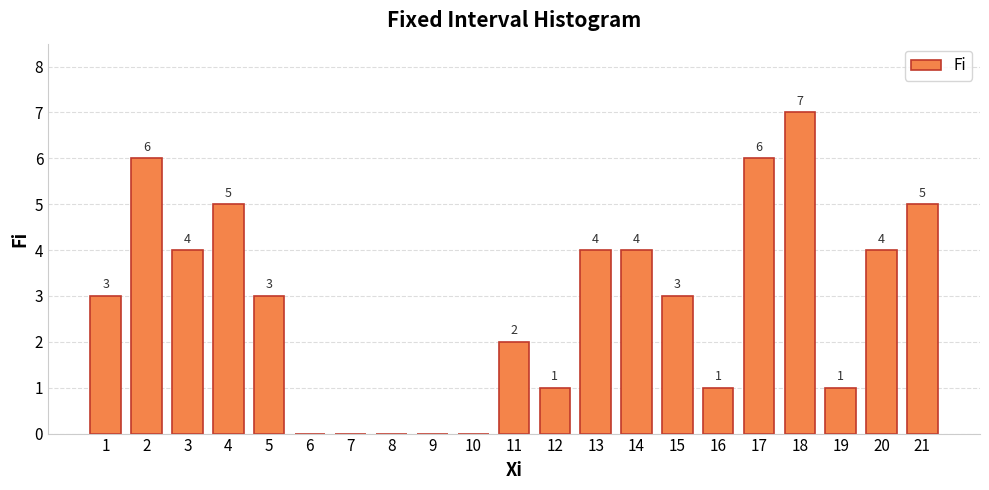

What is the difference between the values at 17 and 5?

3